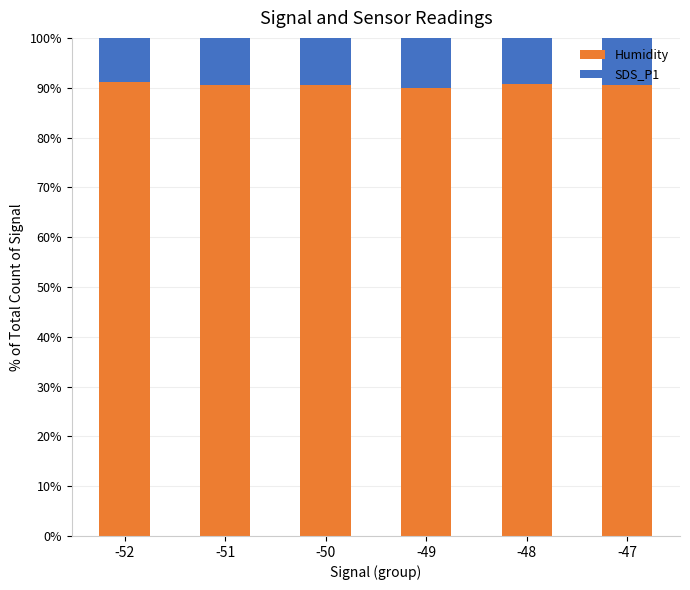

True or false: Humidity has a value of 90.5 at -50.

True